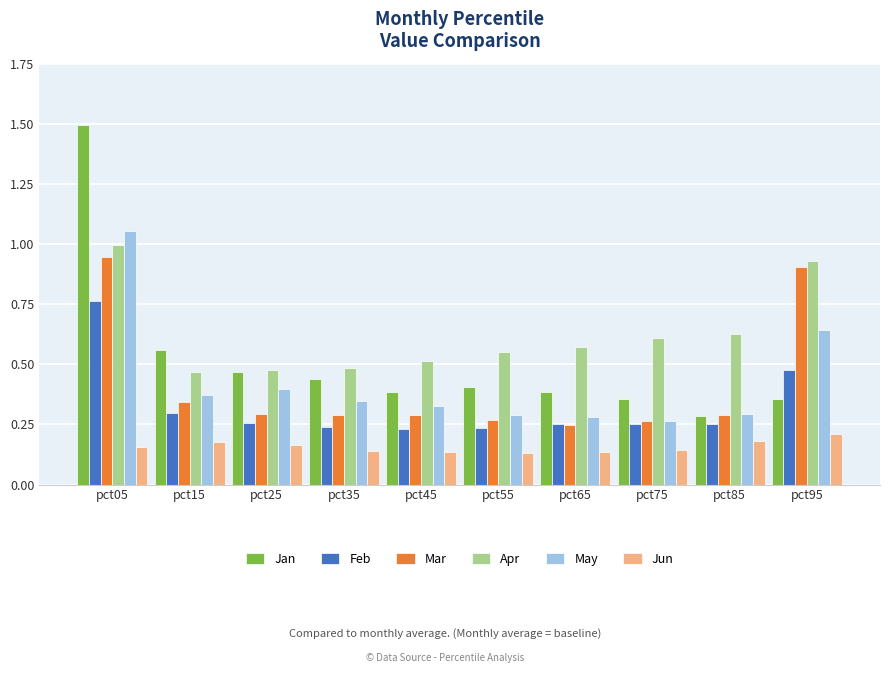

How many bars are there in each group?

6